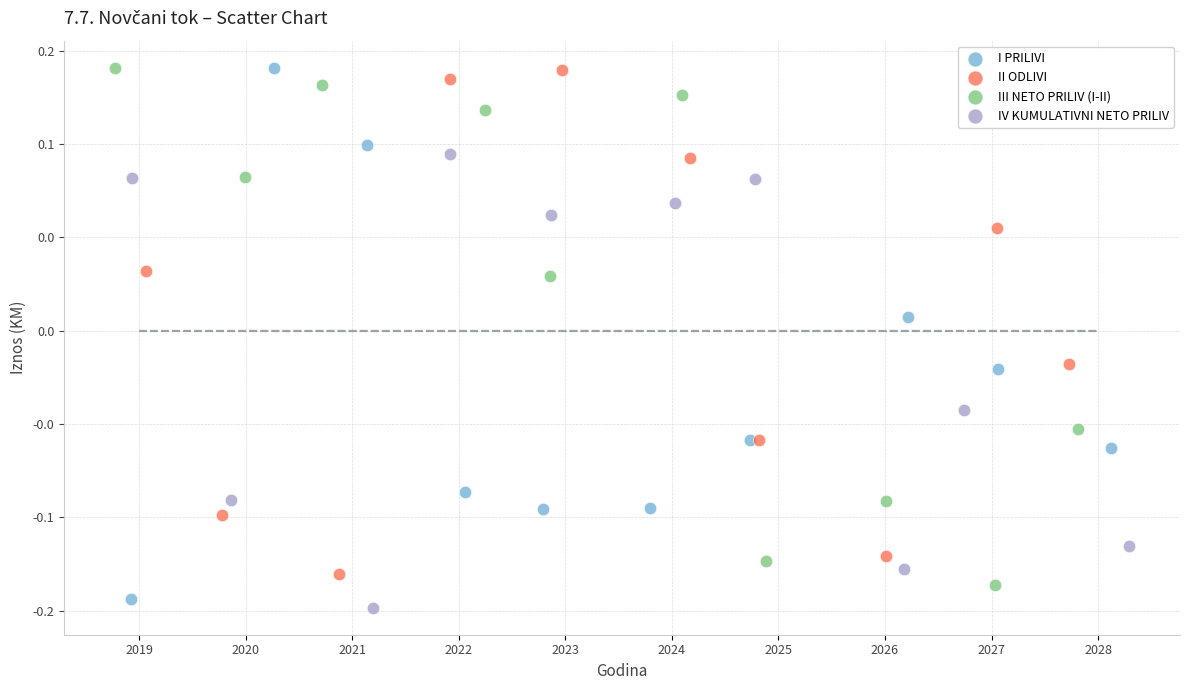

What are all the series names shown in the legend?

I PRILIVI, II ODLIVI, III NETO PRILIV (I-II), IV KUMULATIVNI NETO PRILIV